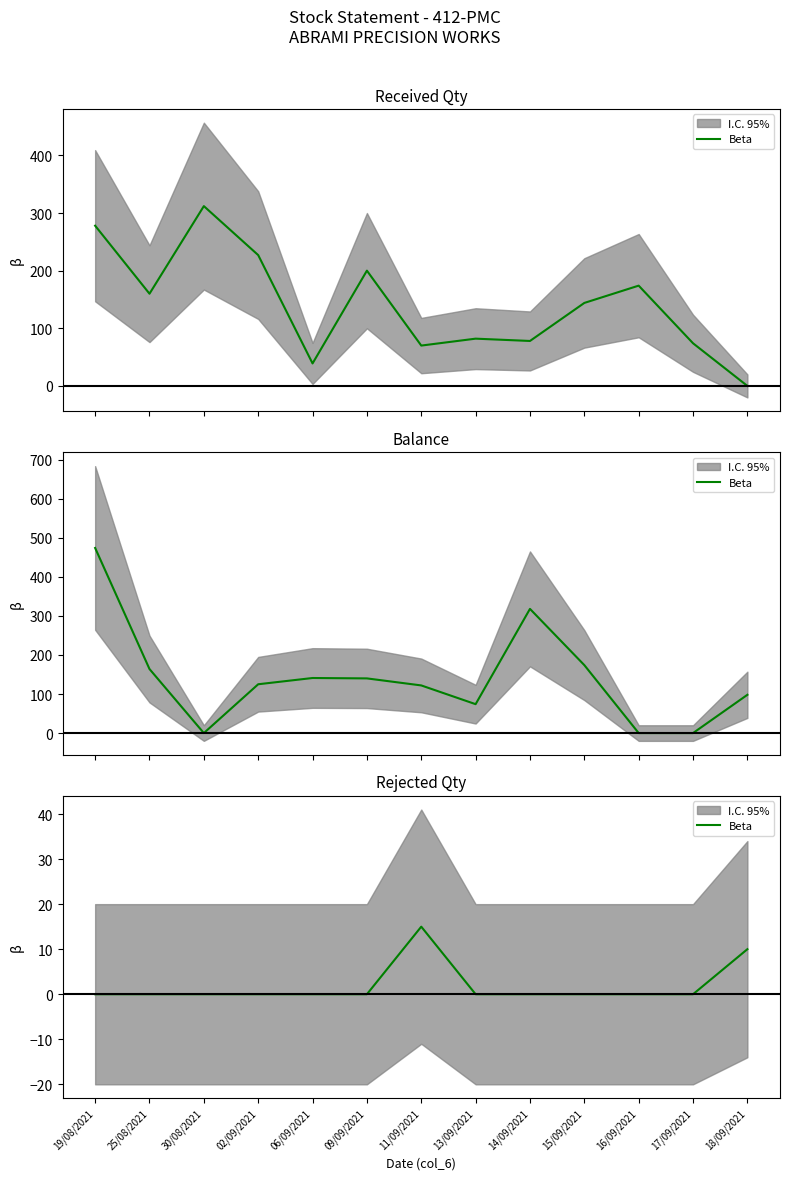

The chart shows a value of 0 at 17/09/2021. True or false?

True